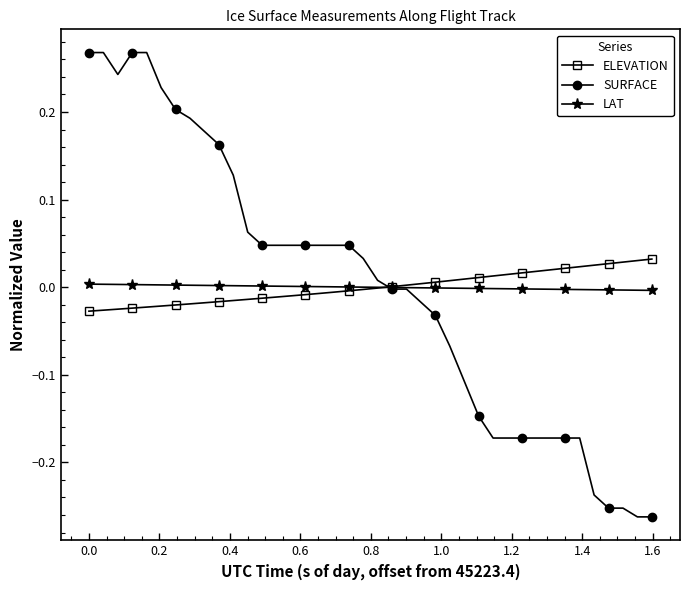

Rank the series by their maximum value, from lowest to highest.

LAT, ELEVATION, SURFACE